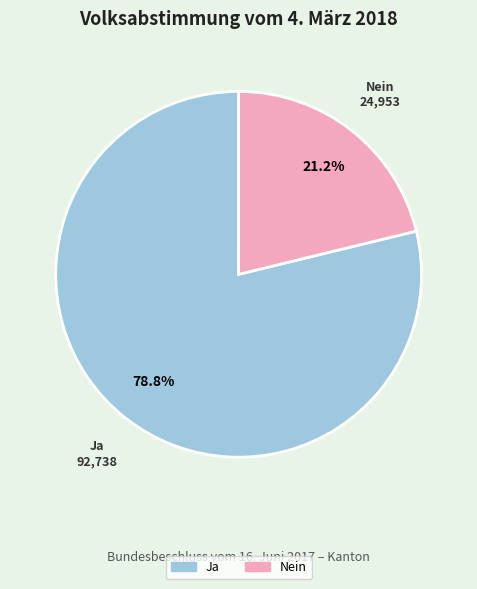

Is the sum of Nein and Ja greater than half?

Yes